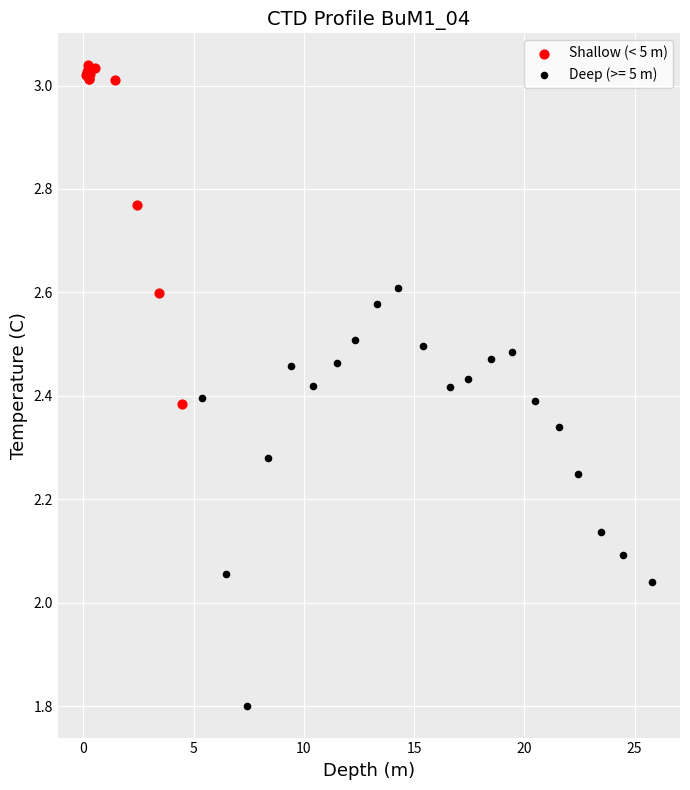

Which series reaches the maximum Y coordinate?

Shallow (< 5 m)